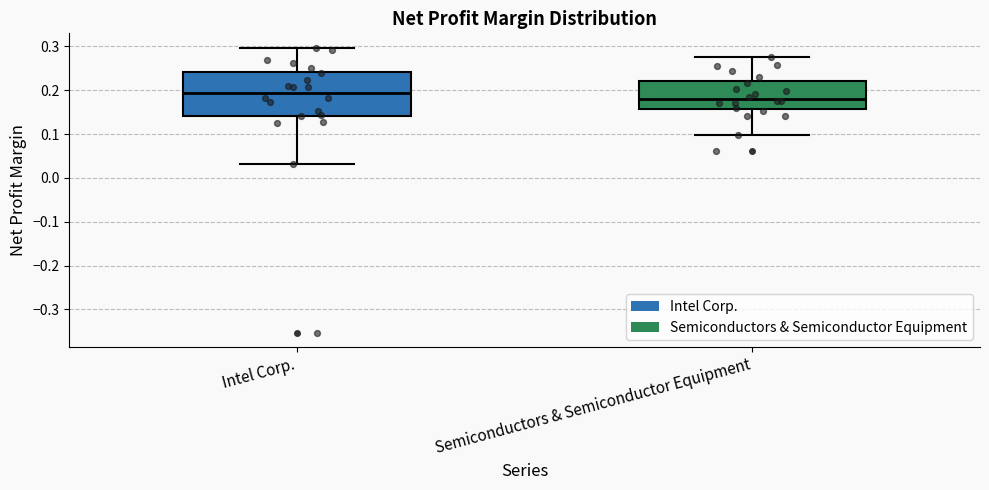

Where does the upper whisker of the box for Intel Corp. end on the y-axis? The values are not printed on the chart, so give them approximately, as read against the axis.

0.30